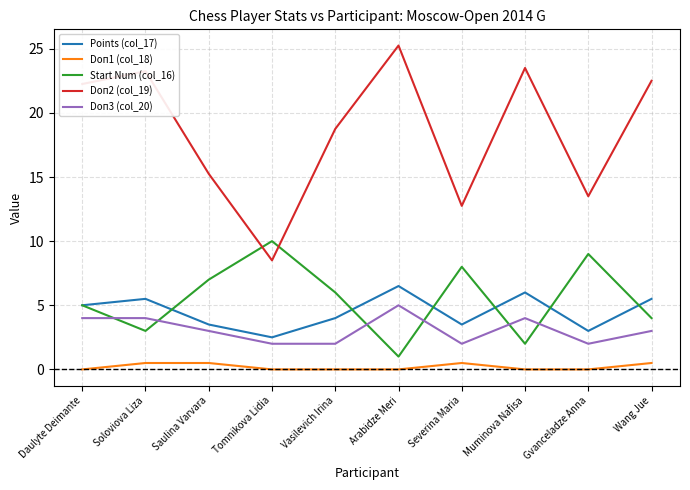

What are all the series names shown in the legend?

Points (col_17), Doп1 (col_18), Start Num (col_16), Doп2 (col_19), Doп3 (col_20)